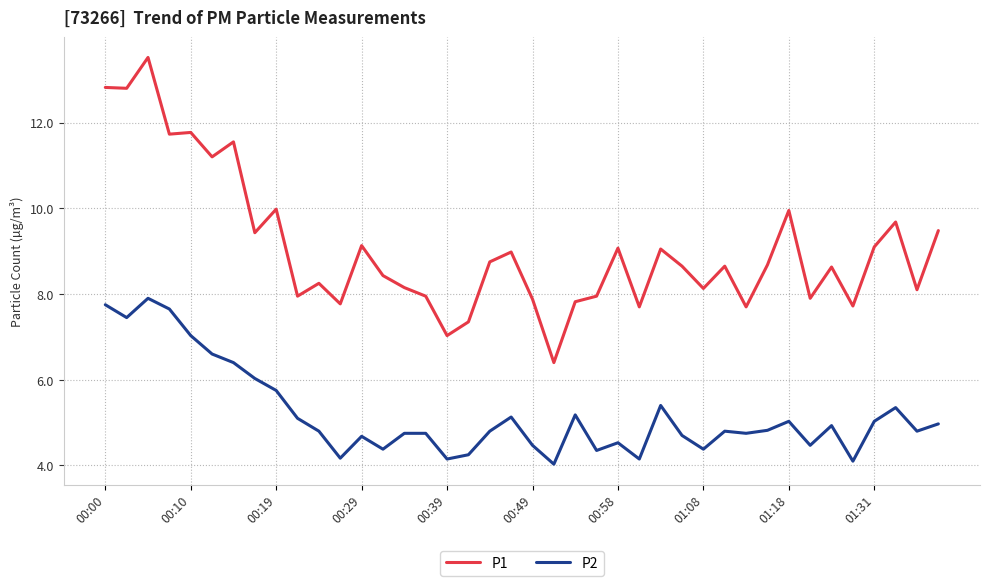

List the series in order of their overall mean, highest first.

P1, P2